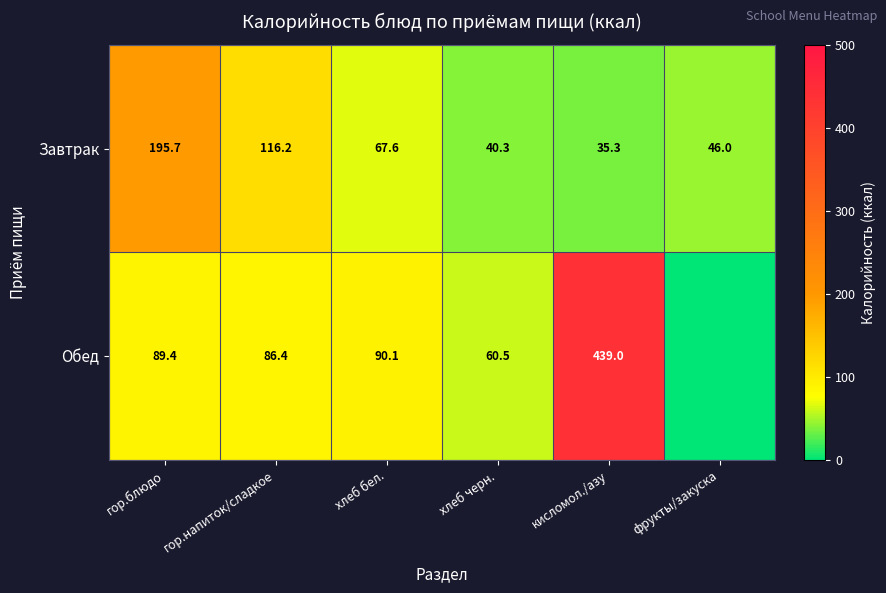

How many data points in Завтрак are above 67?

3